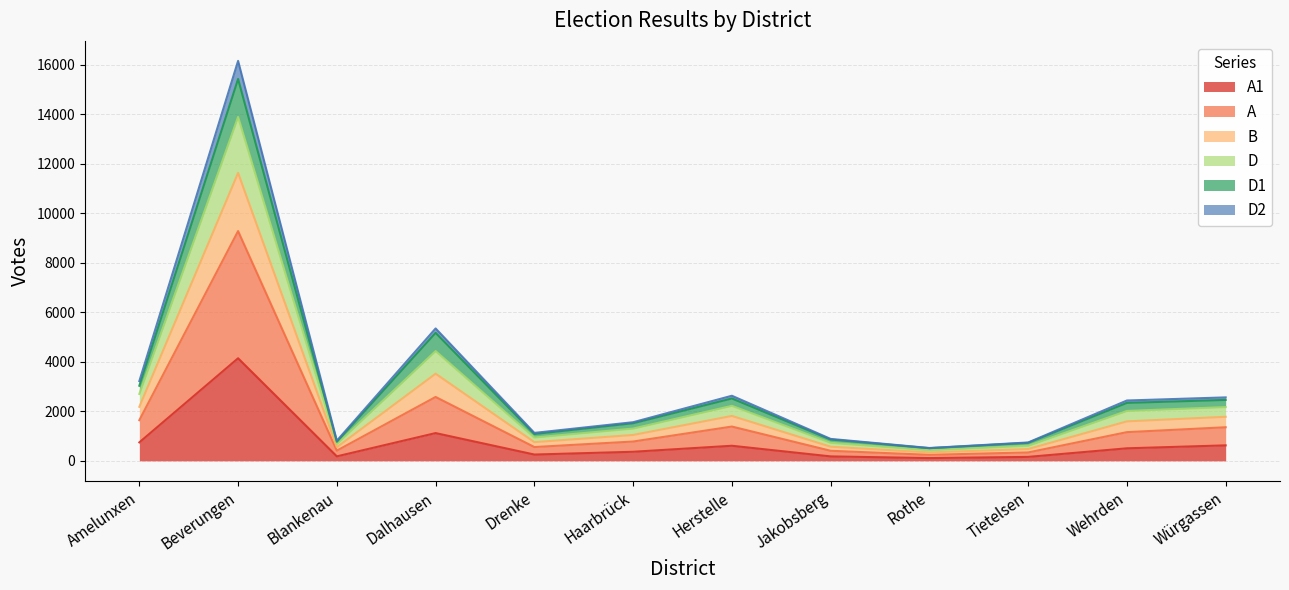

True or false: D2 has more than 1 interior local peaks.

True